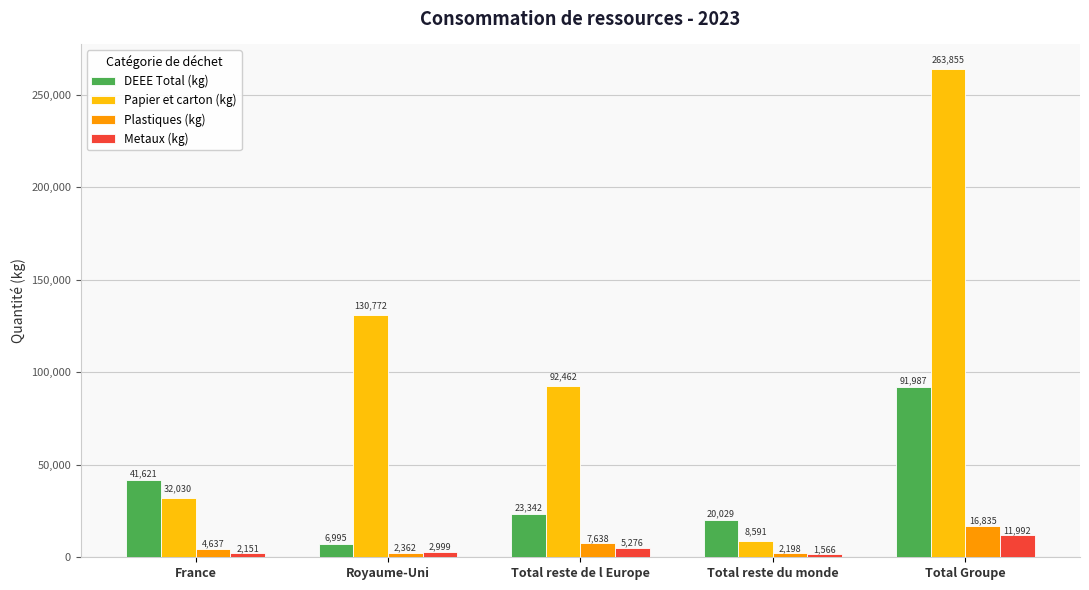

Where does the DEEE Total (kg) series first go above 23342?

France